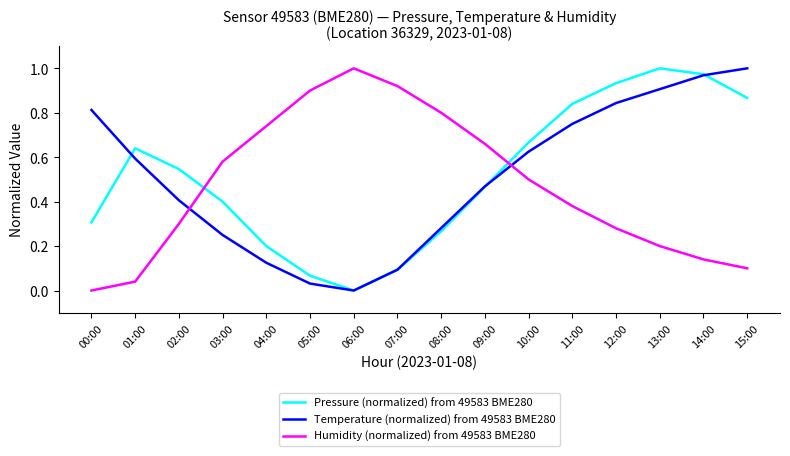

Which series ends up on top after the final intersection of Humidity (normalized) from 49583 BME280 and Temperature (normalized) from 49583 BME280?

Temperature (normalized) from 49583 BME280